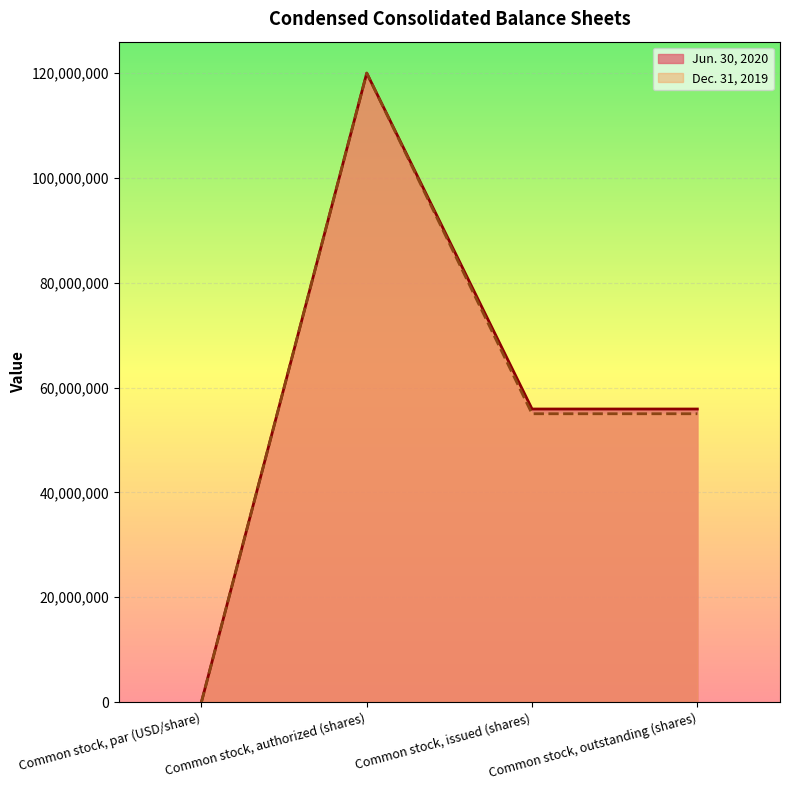

Is the value of Dec. 31, 2019 at Common stock, outstanding (shares) greater than the value of Jun. 30, 2020 at Common stock, authorized (shares)?

No